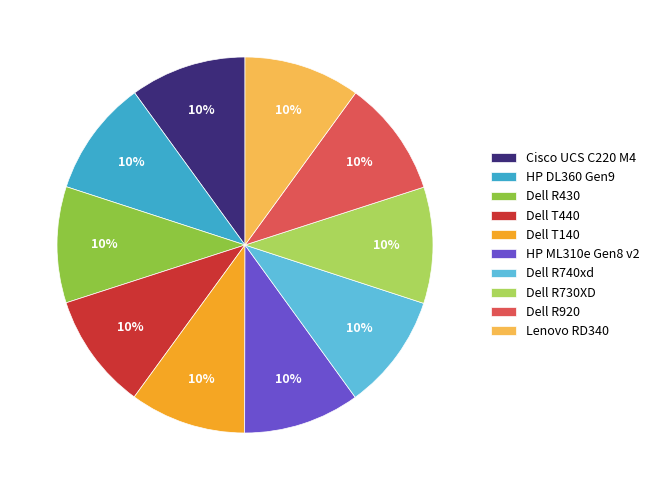

To the nearest percent, what percentage of the pie is Cisco UCS C220 M4?

10%